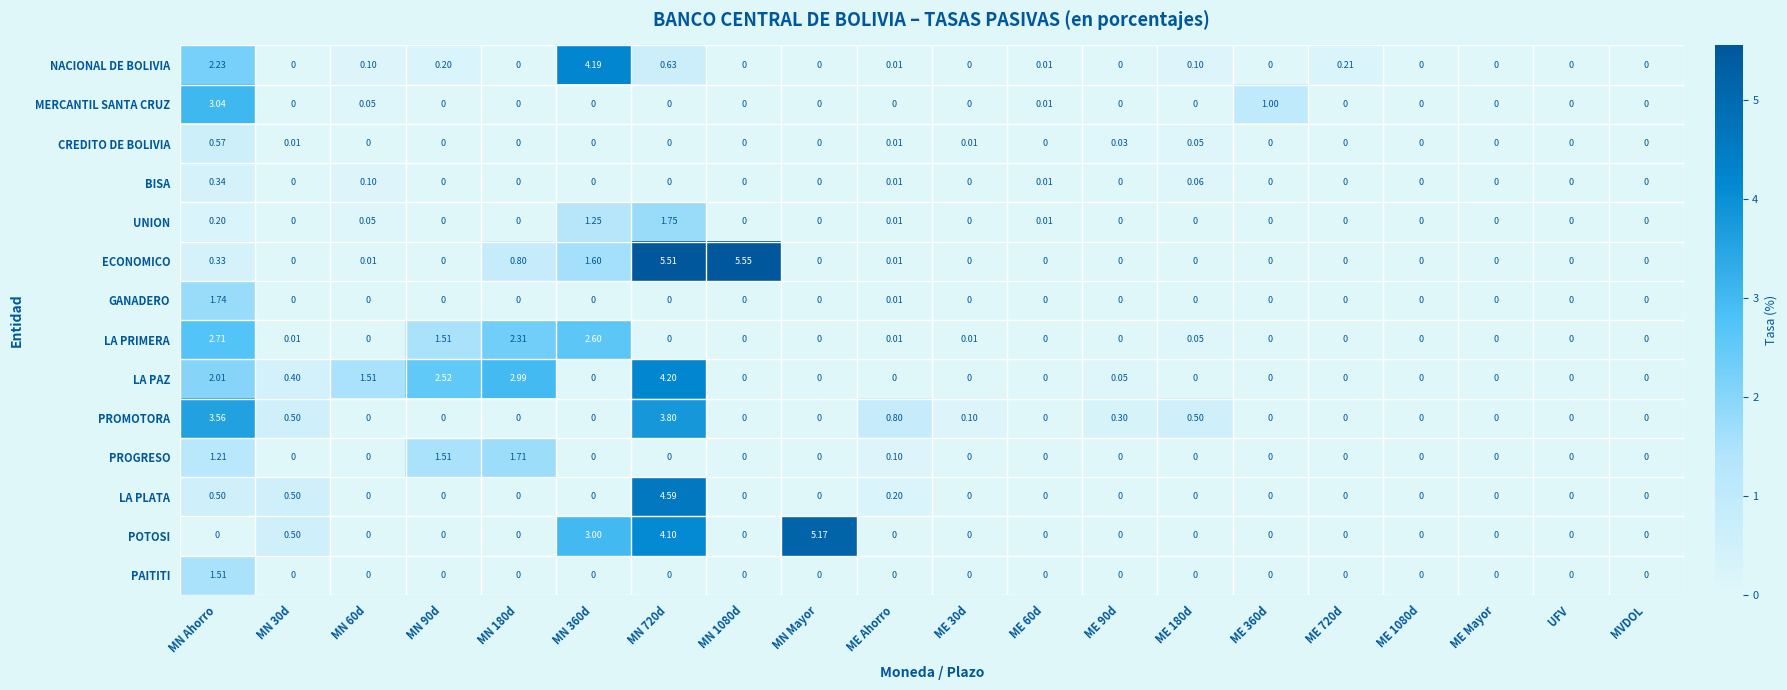

Rank the series by their maximum value, from lowest to highest.

BISA, CREDITO DE BOLIVIA, PAITITI, PROGRESO, GANADERO, UNION, LA PRIMERA, MERCANTIL SANTA CRUZ, PROMOTORA, NACIONAL DE BOLIVIA, LA PAZ, LA PLATA, POTOSI, ECONOMICO